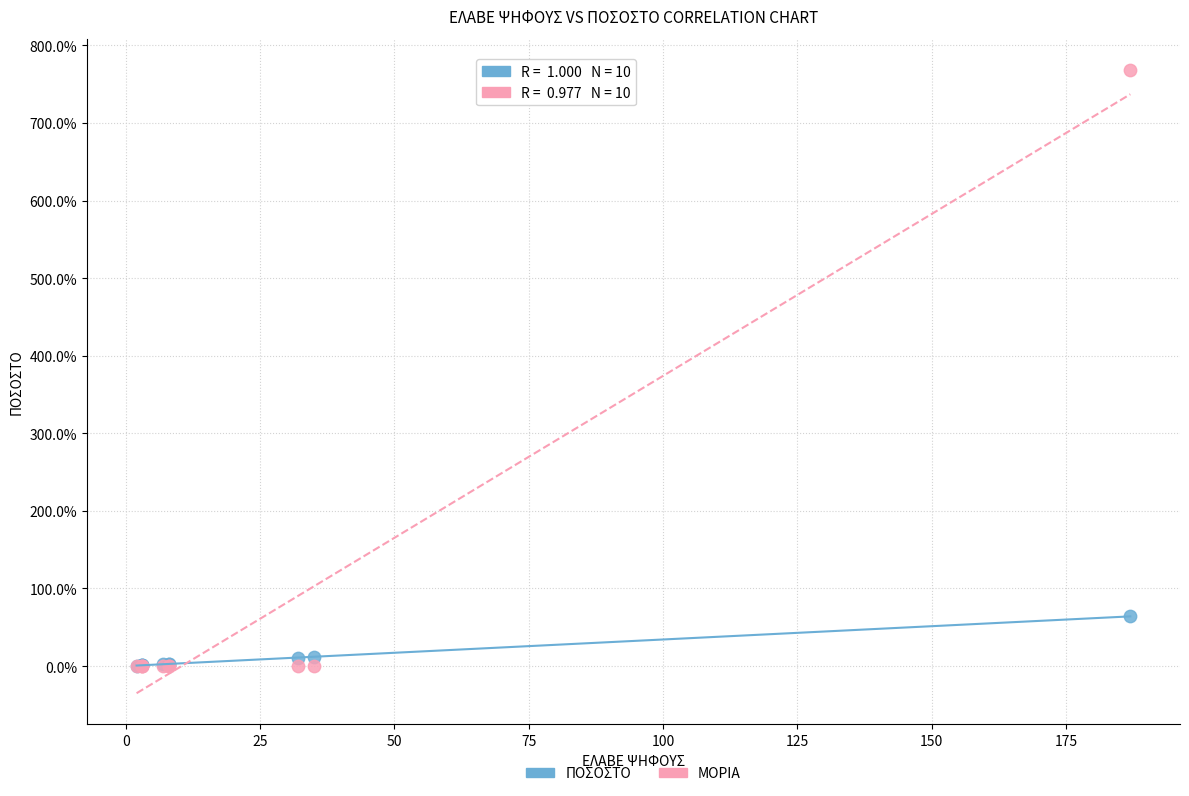

What are all the series names shown in the legend?

ΠΟΣΟΣΤΟ, ΜΟΡΙΑ